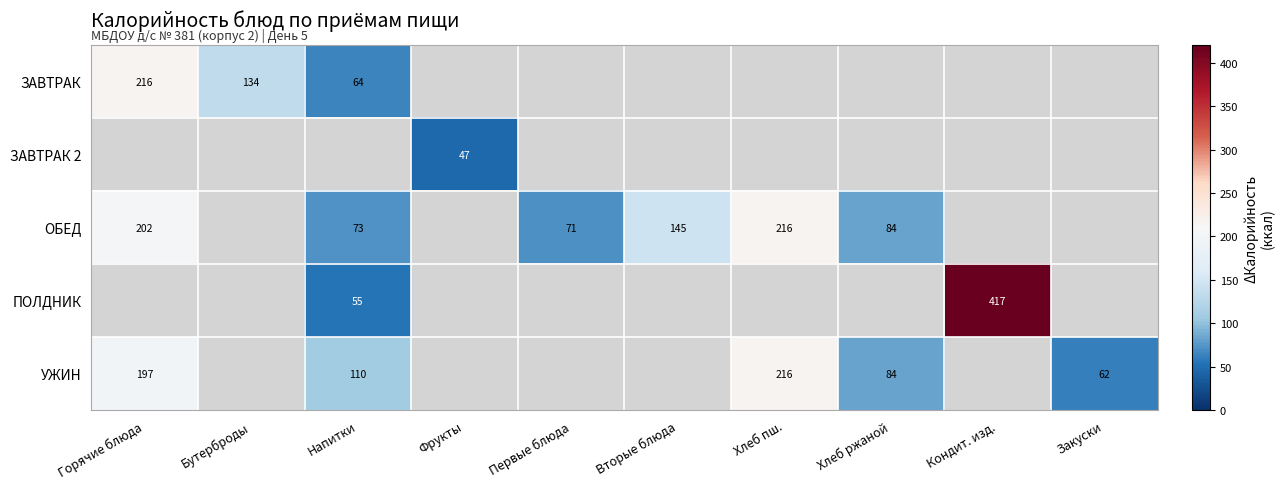

Is it true that ЗАВТРАК equals 88 at Бутерброды?

False